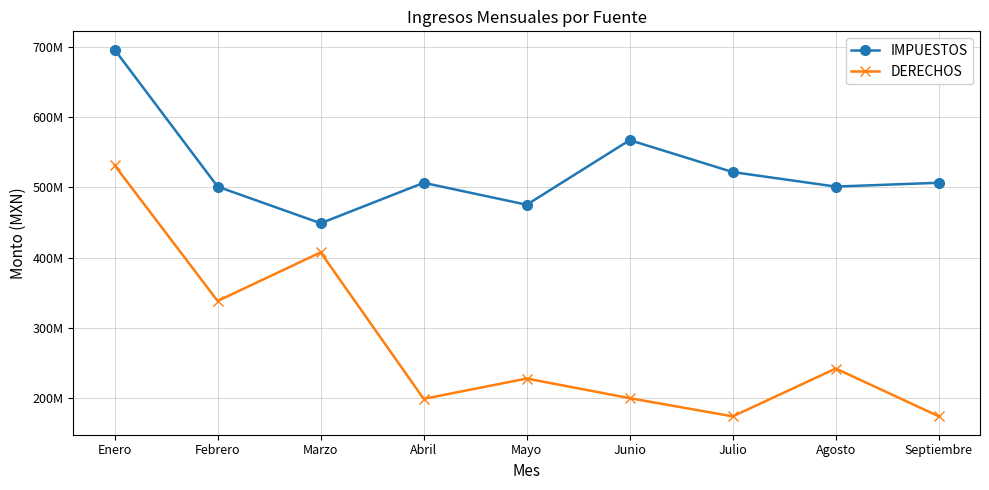

Does the chart have visible grid lines?

Yes